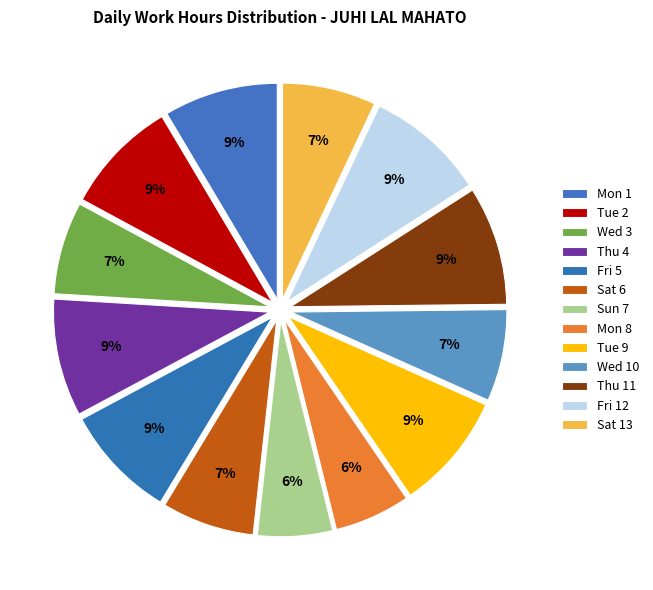

Which category has the smallest portion of the pie?

Sun 7